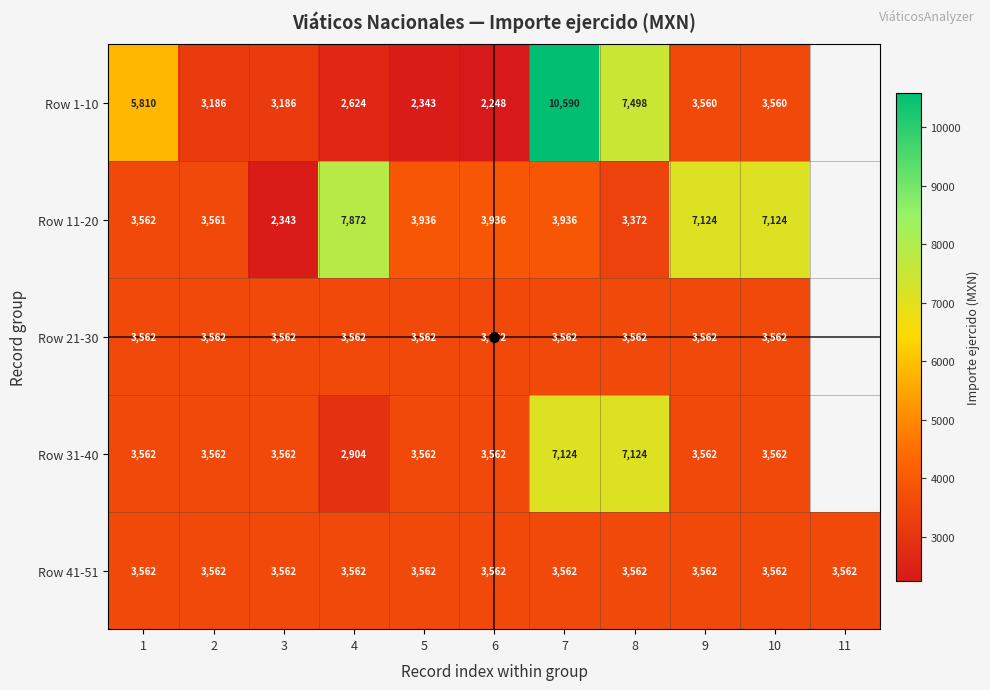

Between 1 and 9, which series saw the biggest shift?

Row 11-20